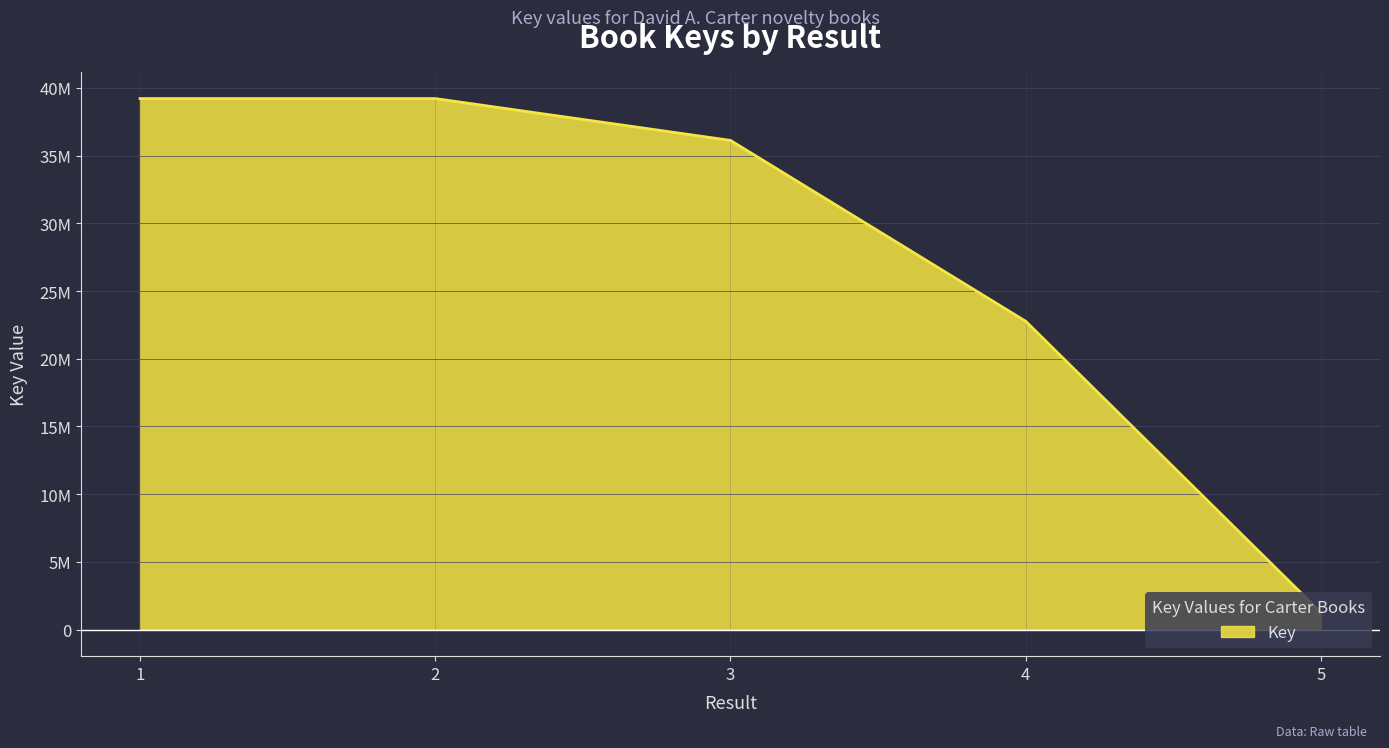

Is this an area chart (filled region under the line)?

Yes